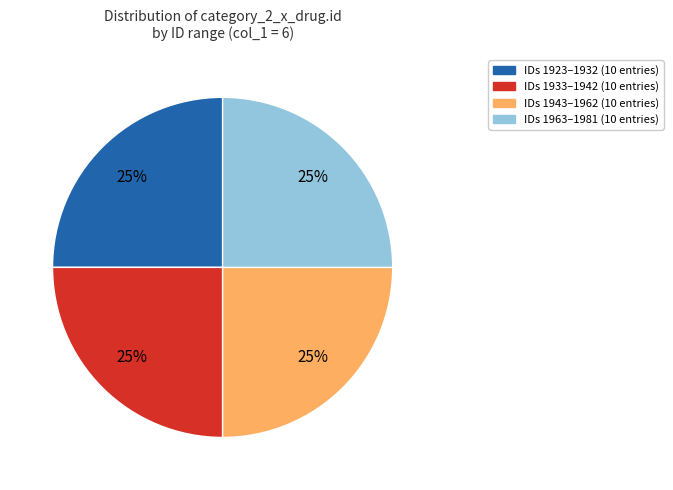

The IDs 1943–1962 (10 entries) slice represents 11% of the pie. True or false?

False